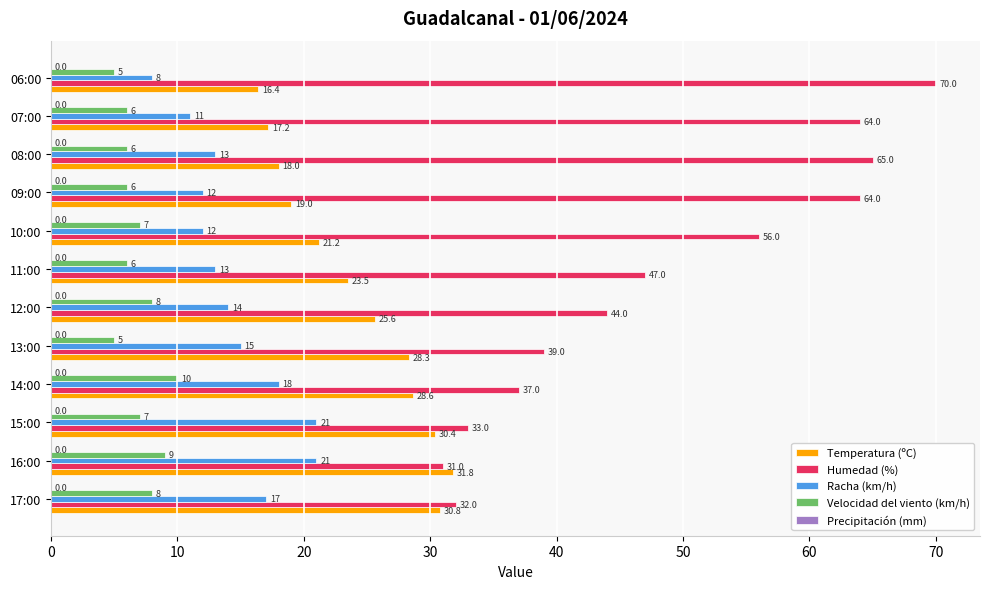

At which category is the sum across all series the highest?

08:00